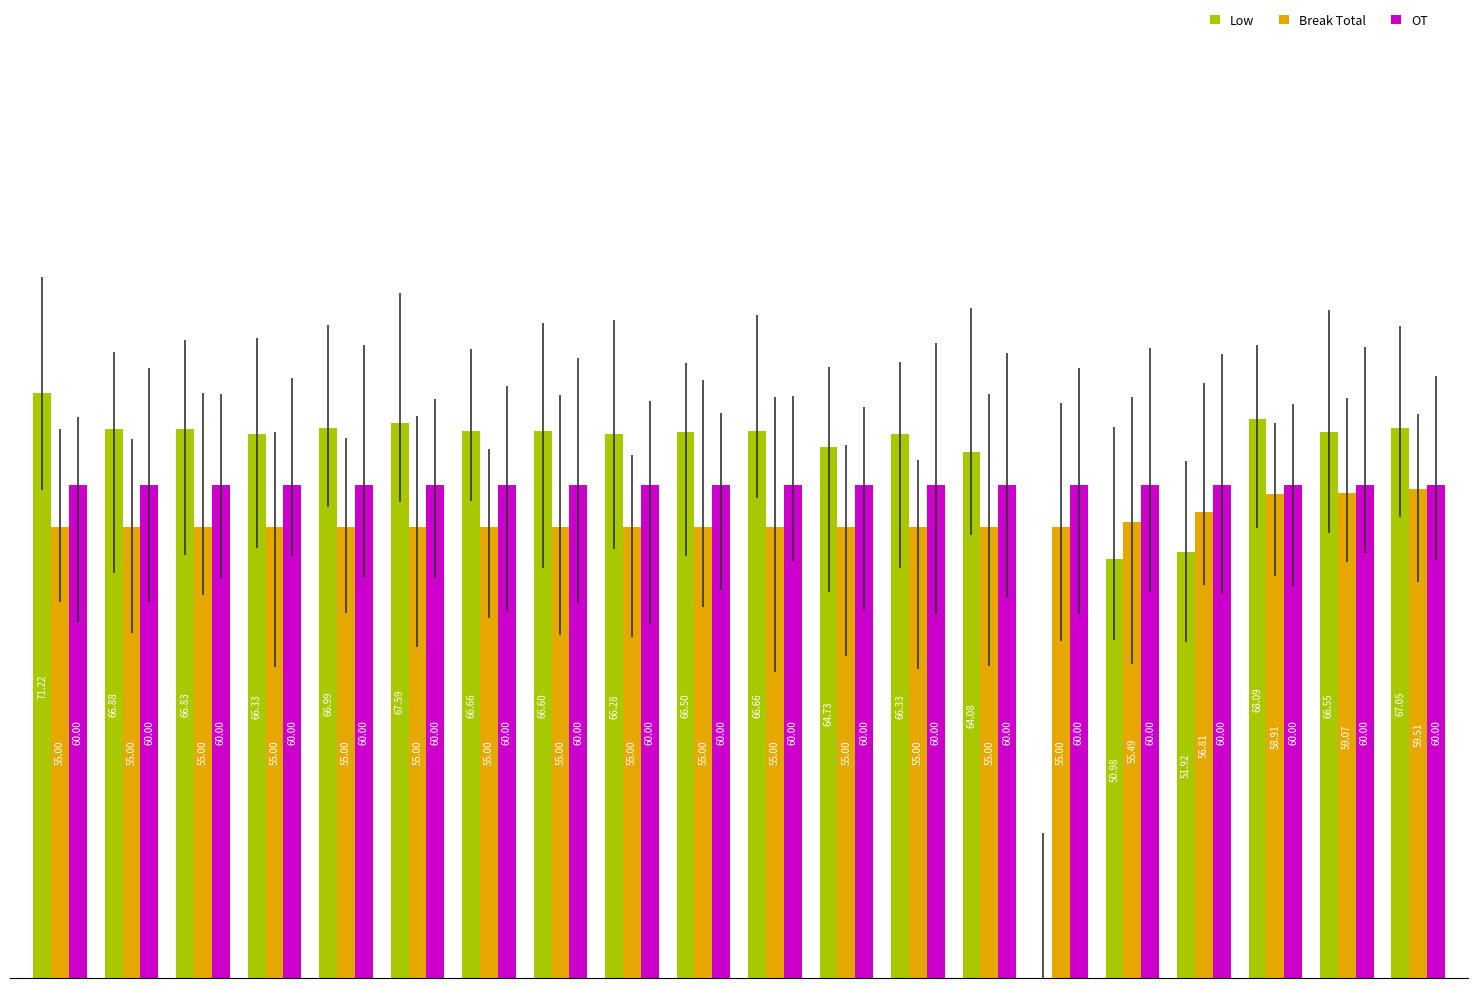

What is the maximum value for OT?

60.0